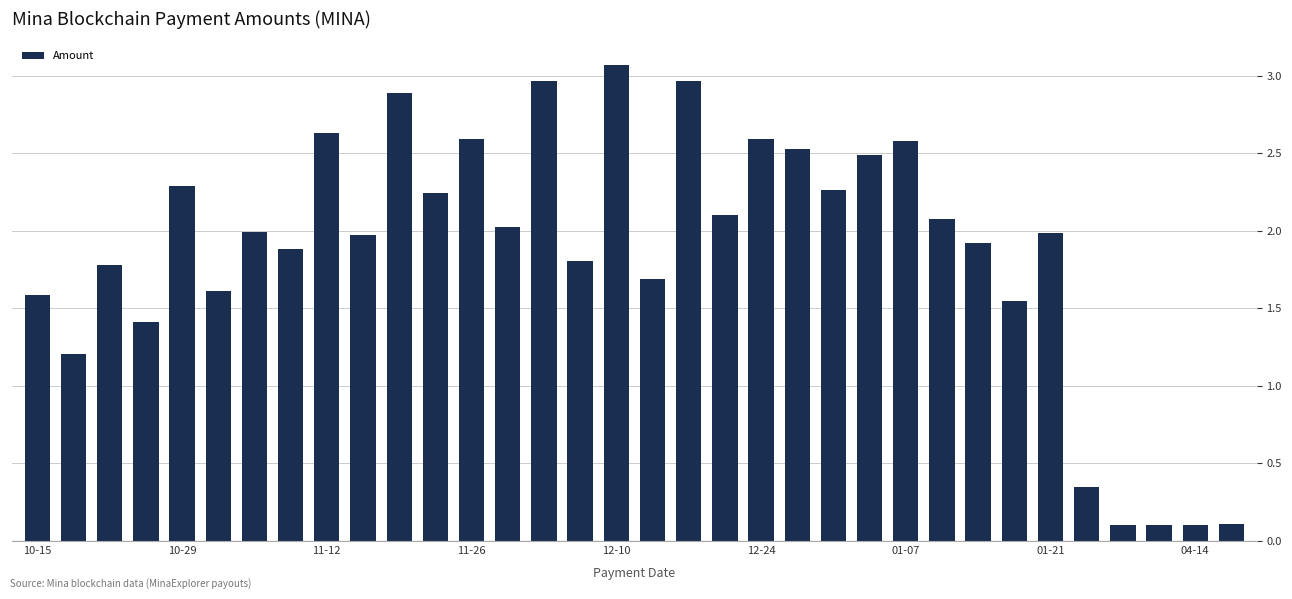

What is the sum of all values?

63.4